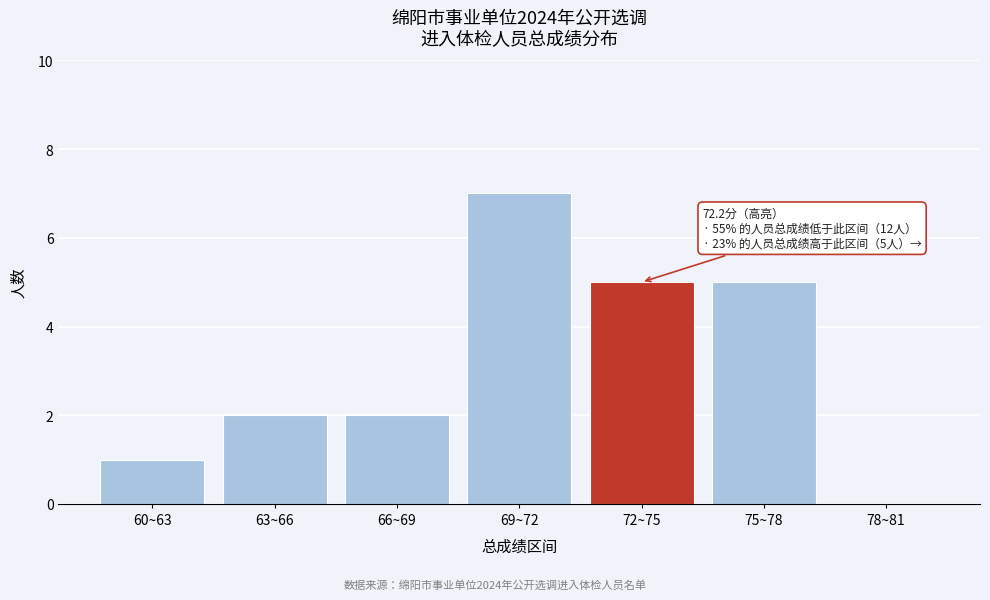

Reading left to right, list all the values displayed in this chart.

60~63=1	63~66=2	66~69=2	69~72=7	72~75=5	75~78=5	78~81=0